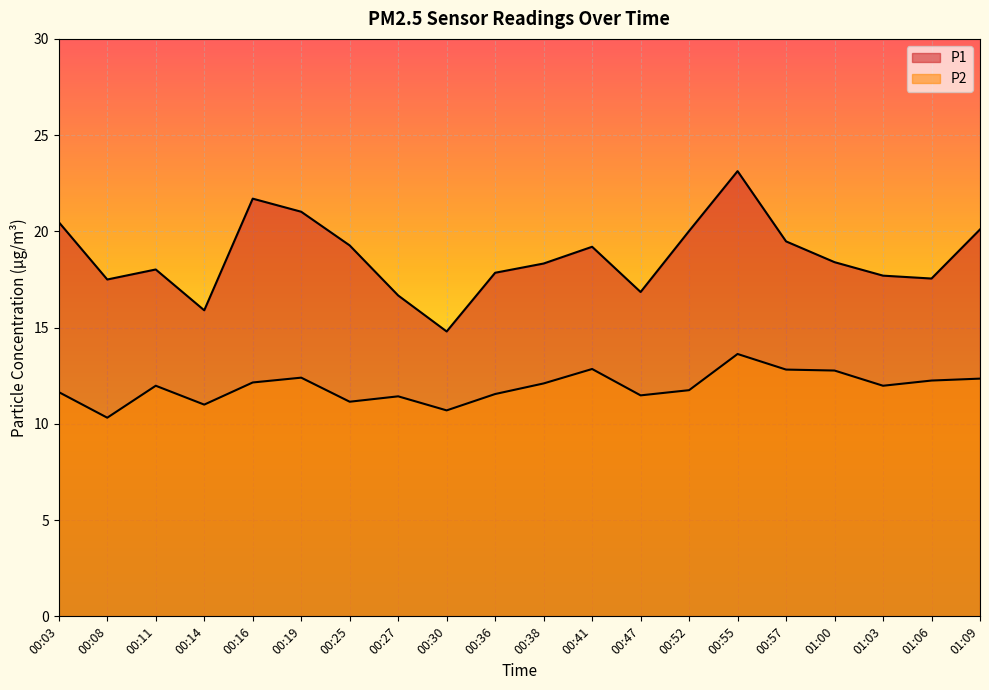

The value of P1 at 00:41 is 19.2. True or false?

True